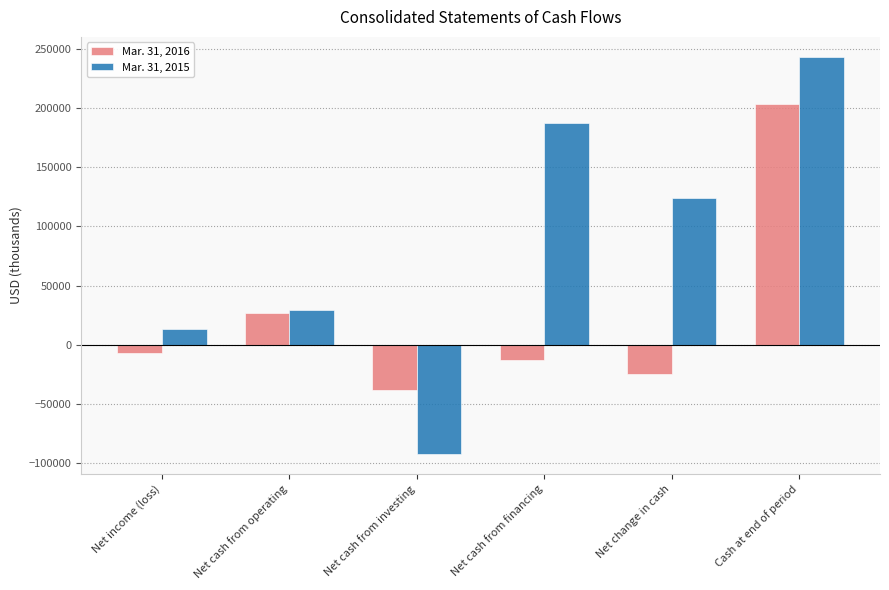

List the series in order of their peak value, highest first.

Mar. 31, 2015, Mar. 31, 2016